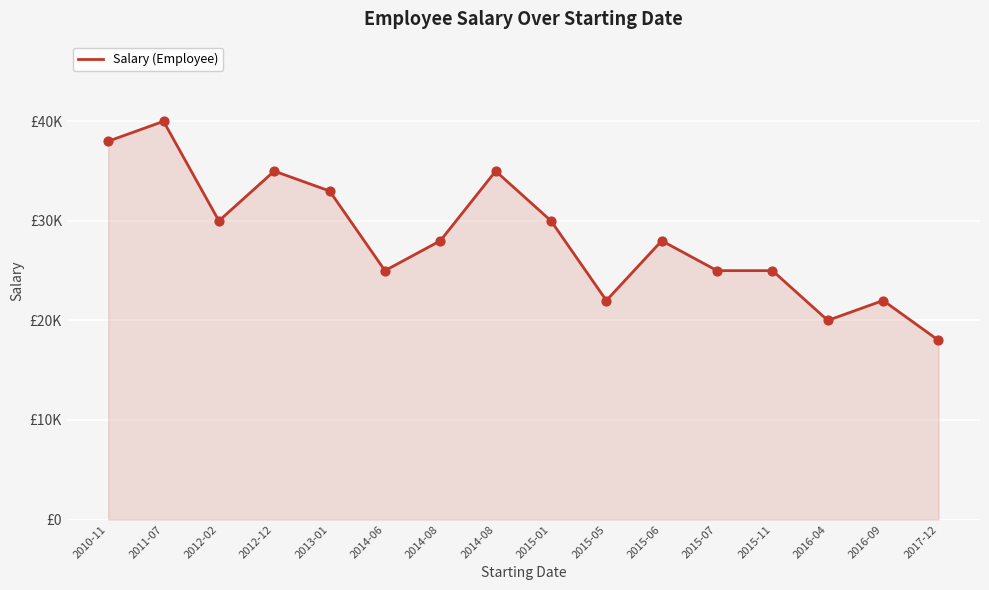

What is the change in value from 2015-05 to 2015-11?

+3000